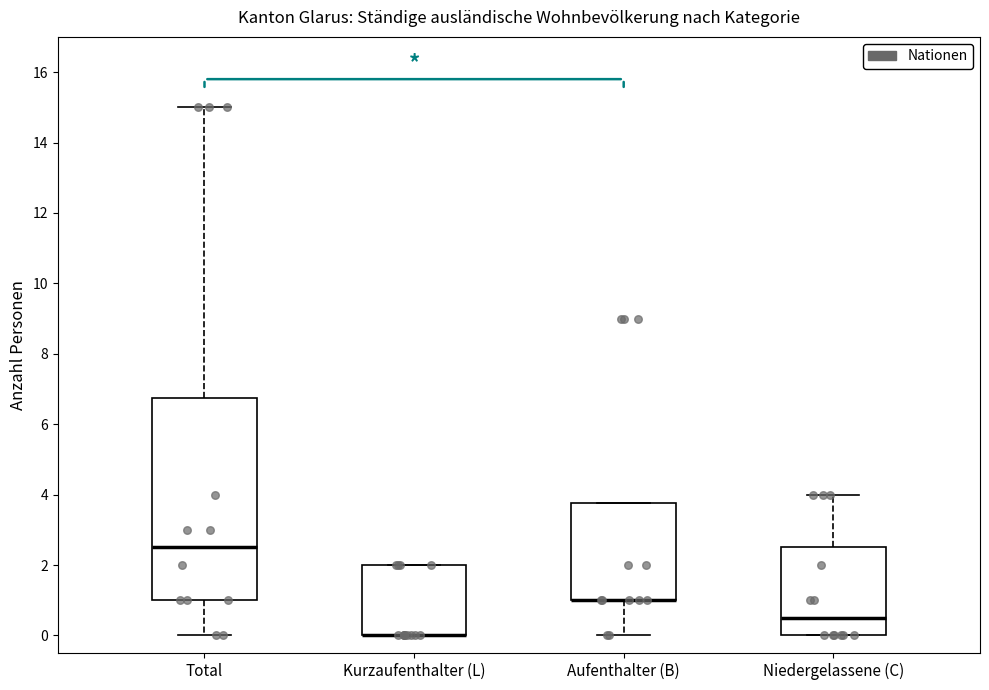

Reading left to right, transcribe this box plot: for each box, give where its median line is, the range the box spans, and where its two whiskers end, as read against the y-axis. The values are not printed on the chart, so give them approximately, as read against the axis.

Total: median 2.6, box 1.0 to 6.8, whiskers 0.0 to 15.0
Kurzaufenthalter (L): median 0.0 (drawn on the box's lower edge), box 0.0 to 2.0, whiskers 0.0 to 2.0
Aufenthalter (B): median 1.0 (drawn on the box's lower edge), box 1.0 to 3.8, whiskers 0.0 to 3.8
Niedergelassene (C): median 0.6, box 0.0 to 2.6, whiskers 0.0 to 4.0